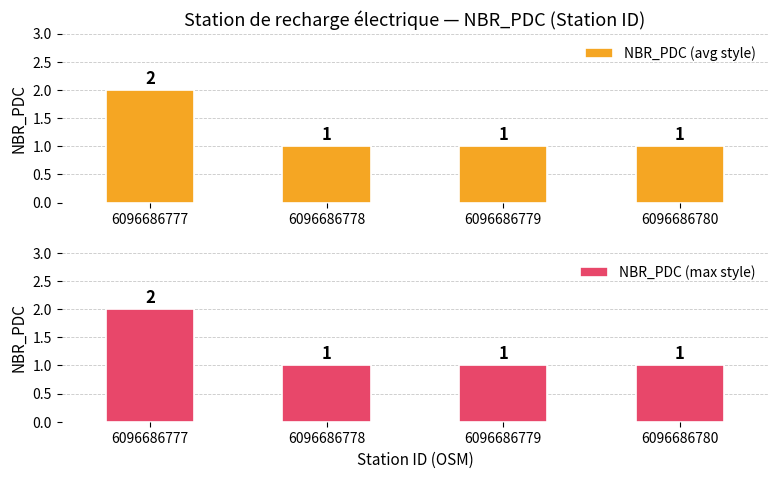

Rank the categories by NBR_PDC (max style) value from lowest to highest.

6096686778, 6096686779, 6096686780, 6096686777